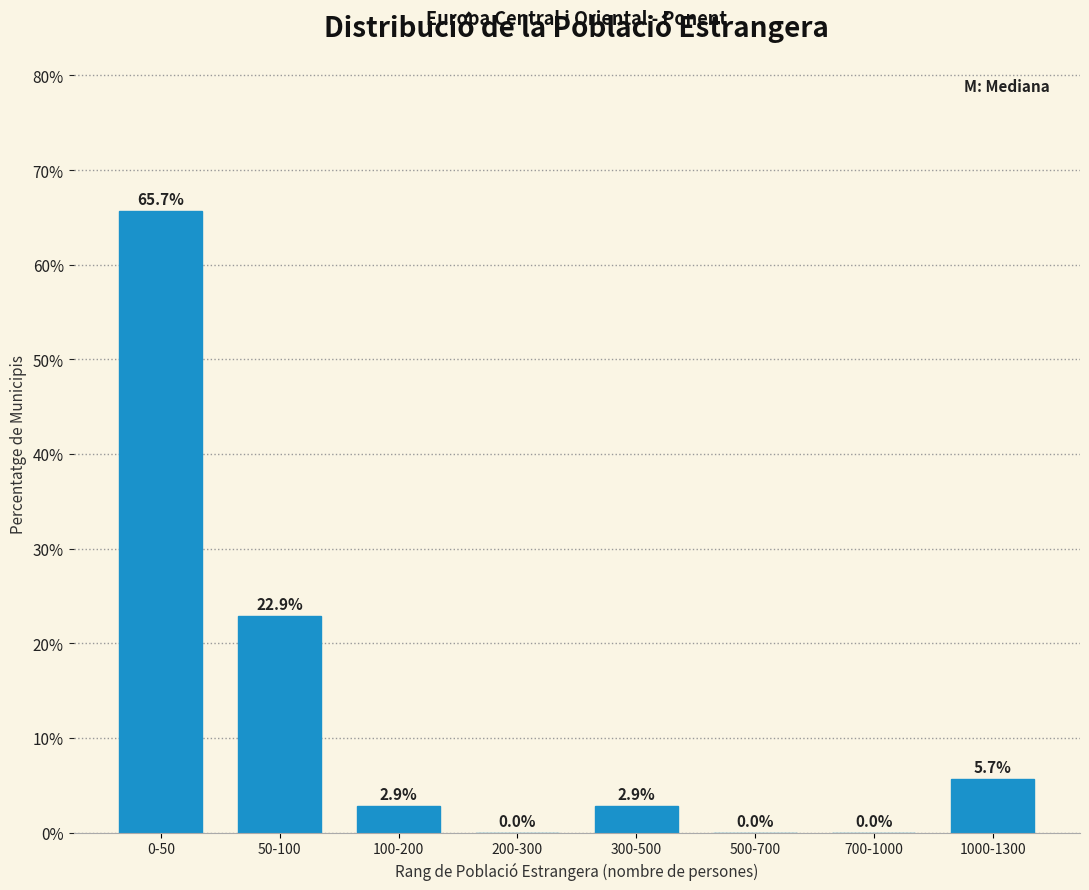

Reading left to right, extract all data points from this chart.

0-50=65.7	50-100=22.9	100-200=2.9	200-300=0.0	300-500=2.9	500-700=0.0	700-1000=0.0	1000-1300=5.7